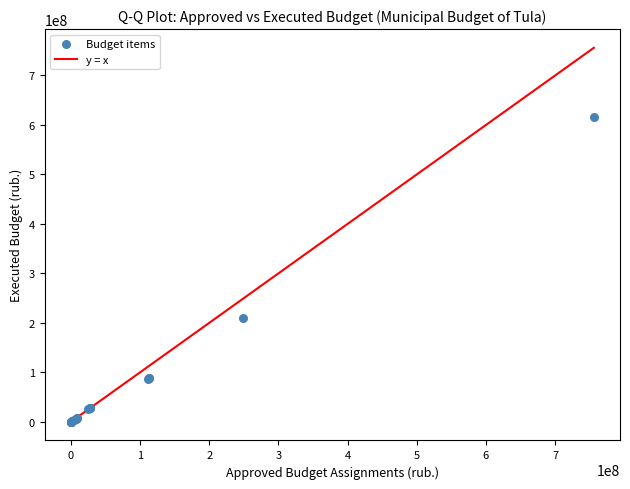

What Y value in the scatter plot is closest to 308185465?

209420440.9